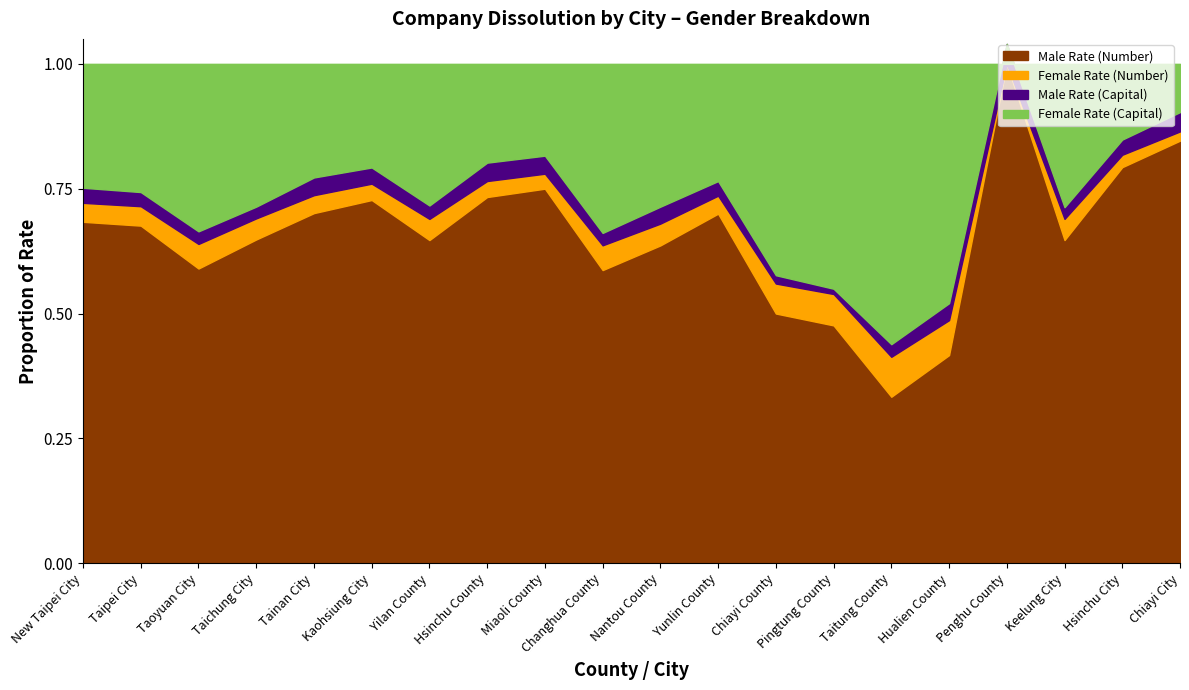

Read the Female Rate (Capital) value at New Taipei City.

24.5